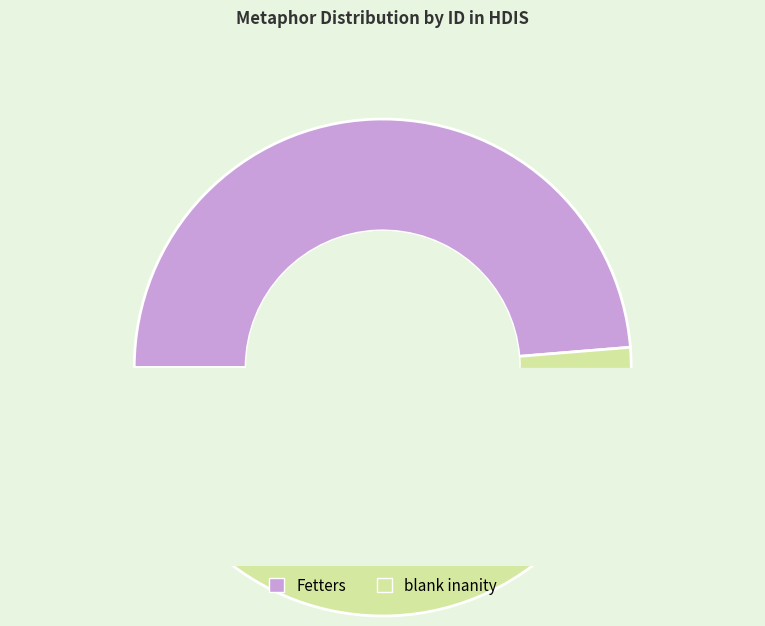

Is there any slice that represents more than half of the pie?

Yes